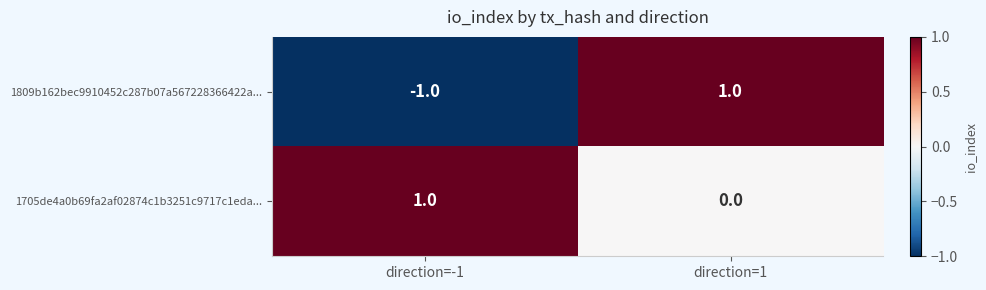

Where is 1705de4a0b69fa2af02874c1b3251c9717c1eda... nearest to the value 0?

direction=1